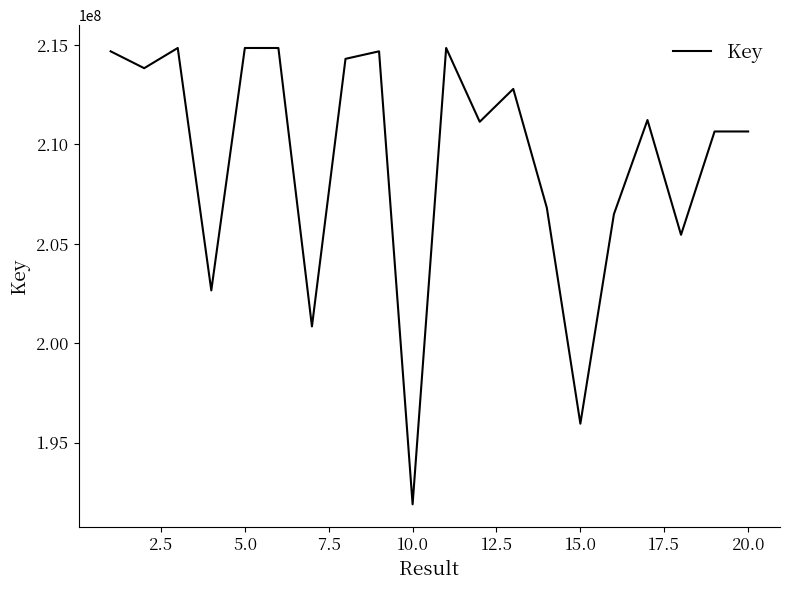

What is the difference between the maximum and minimum values?

22957954